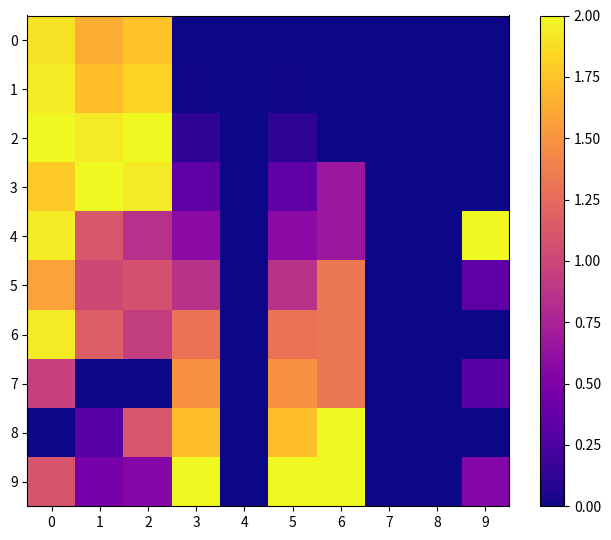

Between 6 and 8, which series saw the biggest shift?

8